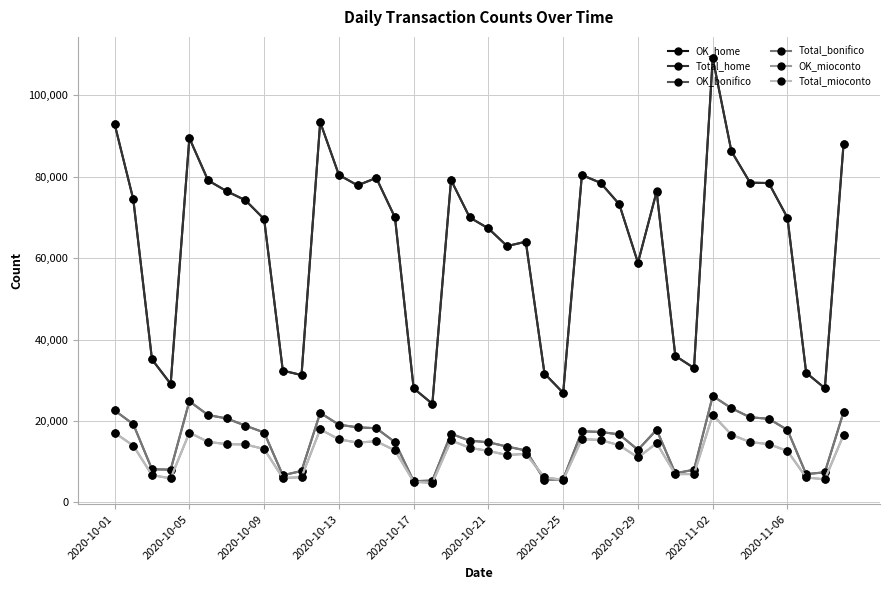

What is the value of the OK_home point at the 34th from the left?

86285